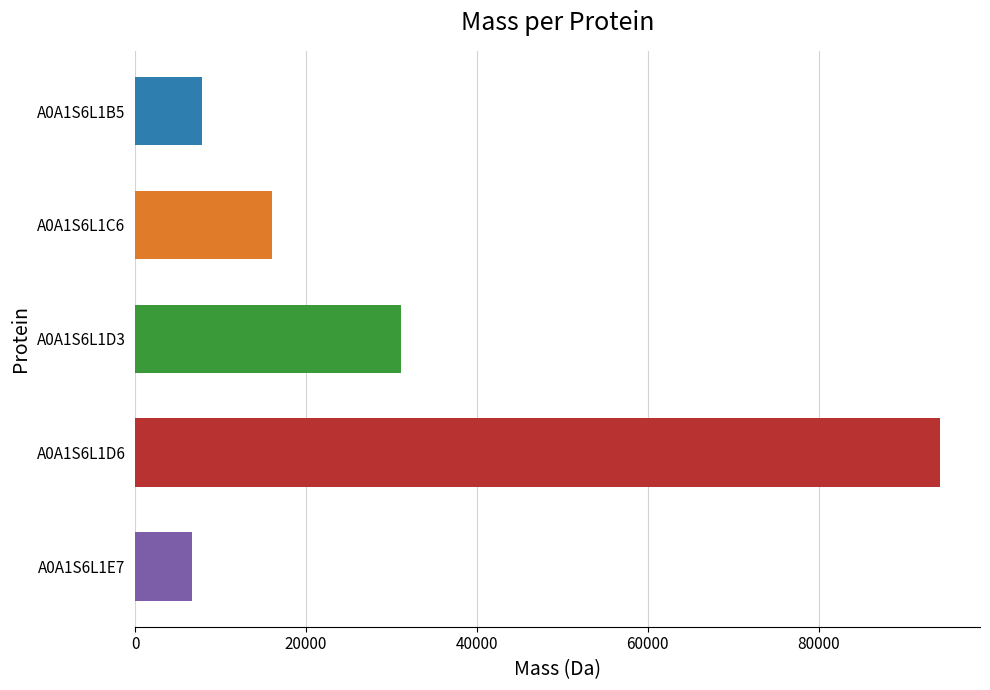

What is the label of the 1st bar from the bottom?

A0A1S6L1E7